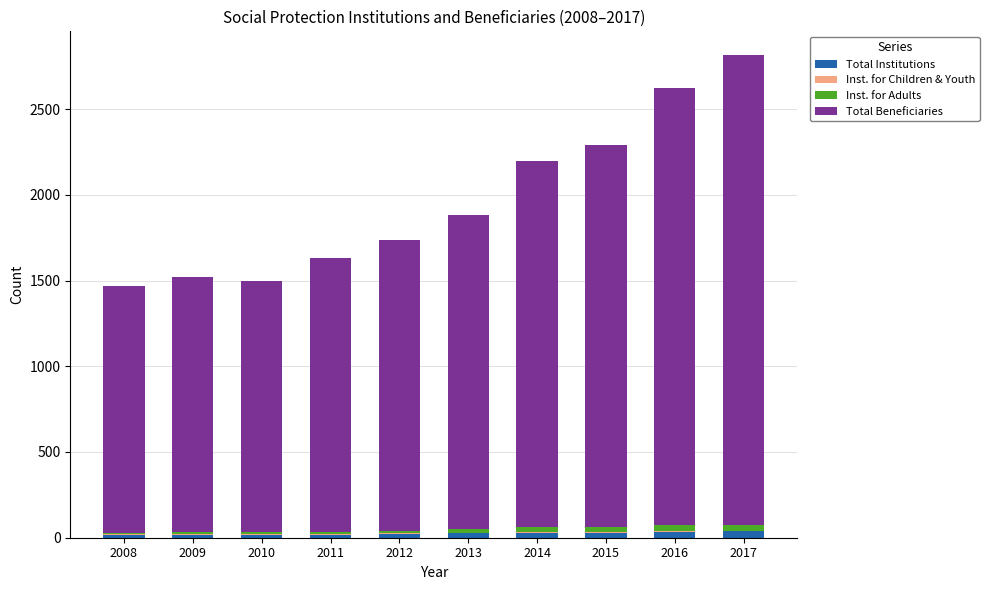

The Total Institutions series shows 18 at 2011. True or false?

True